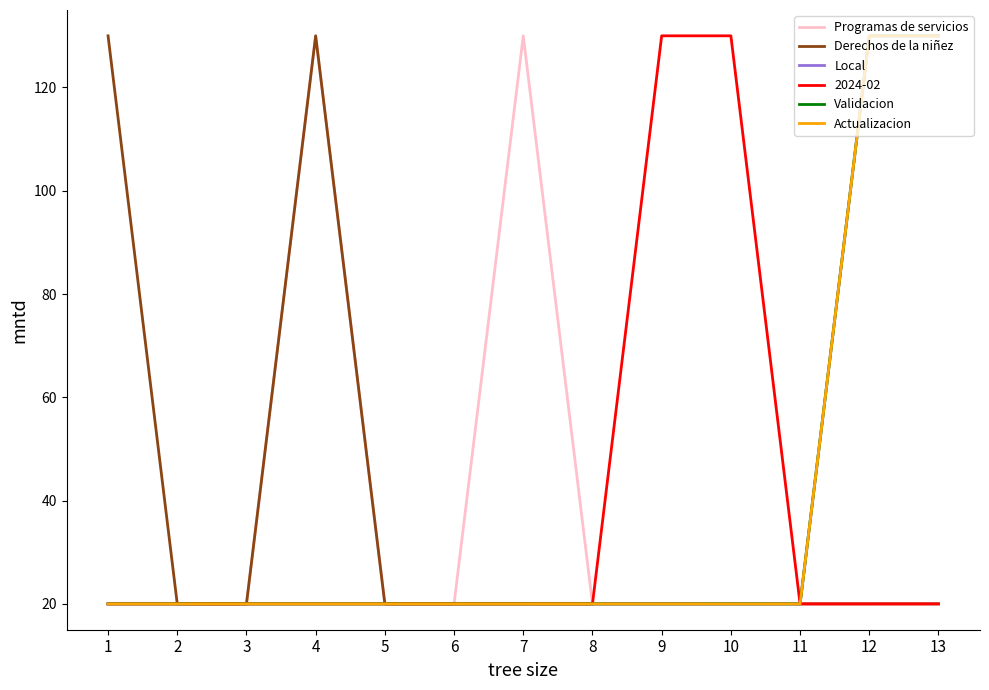

How many lines are shown in the chart?

6